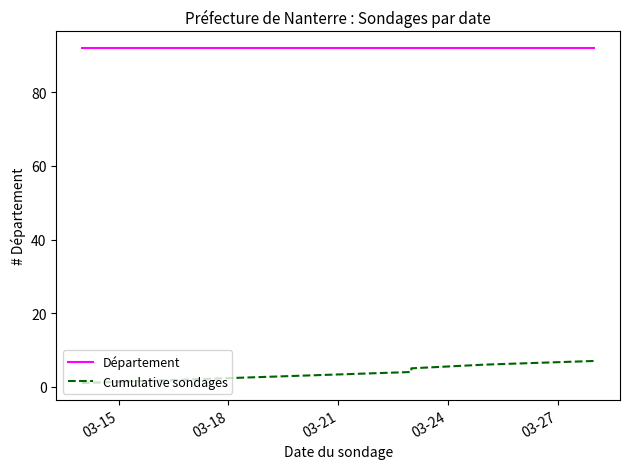

How many lines are shown in the chart?

2